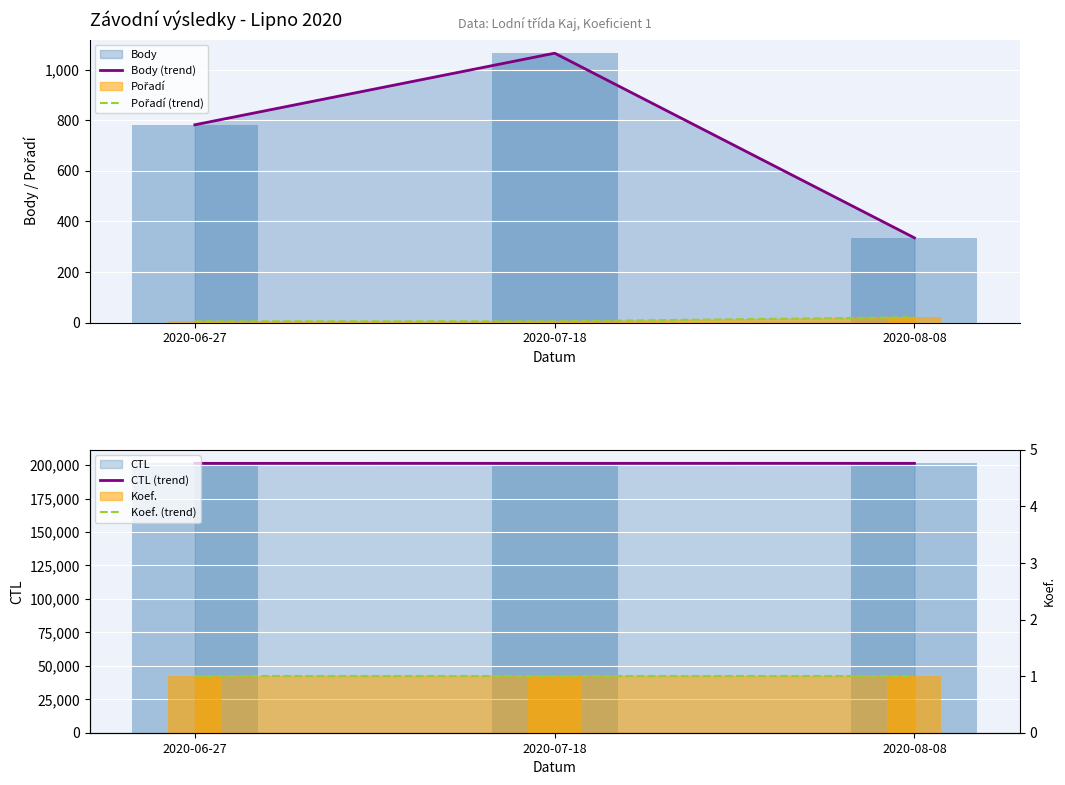

Does the chart contain stacked bars?

No